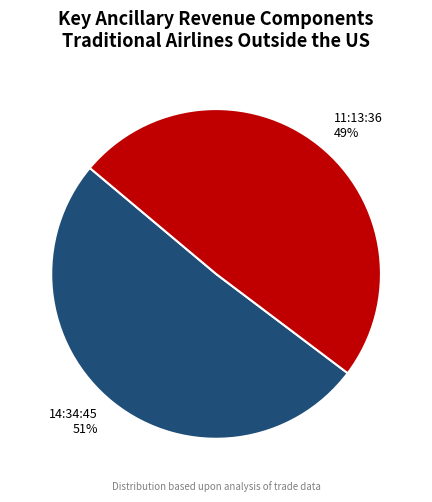

Which category accounts for the majority?

14:34:45